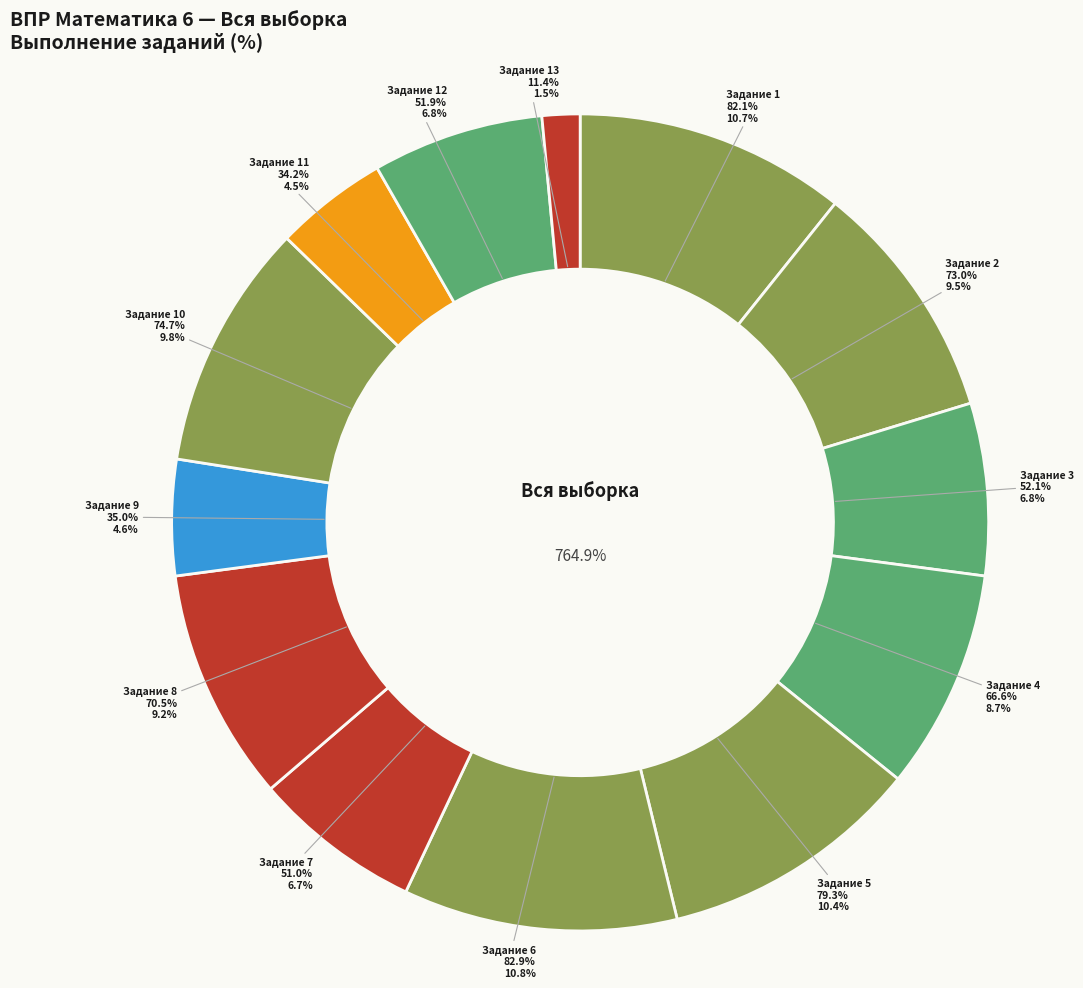

What percentage is the 10 slice, to the nearest percent?

10%